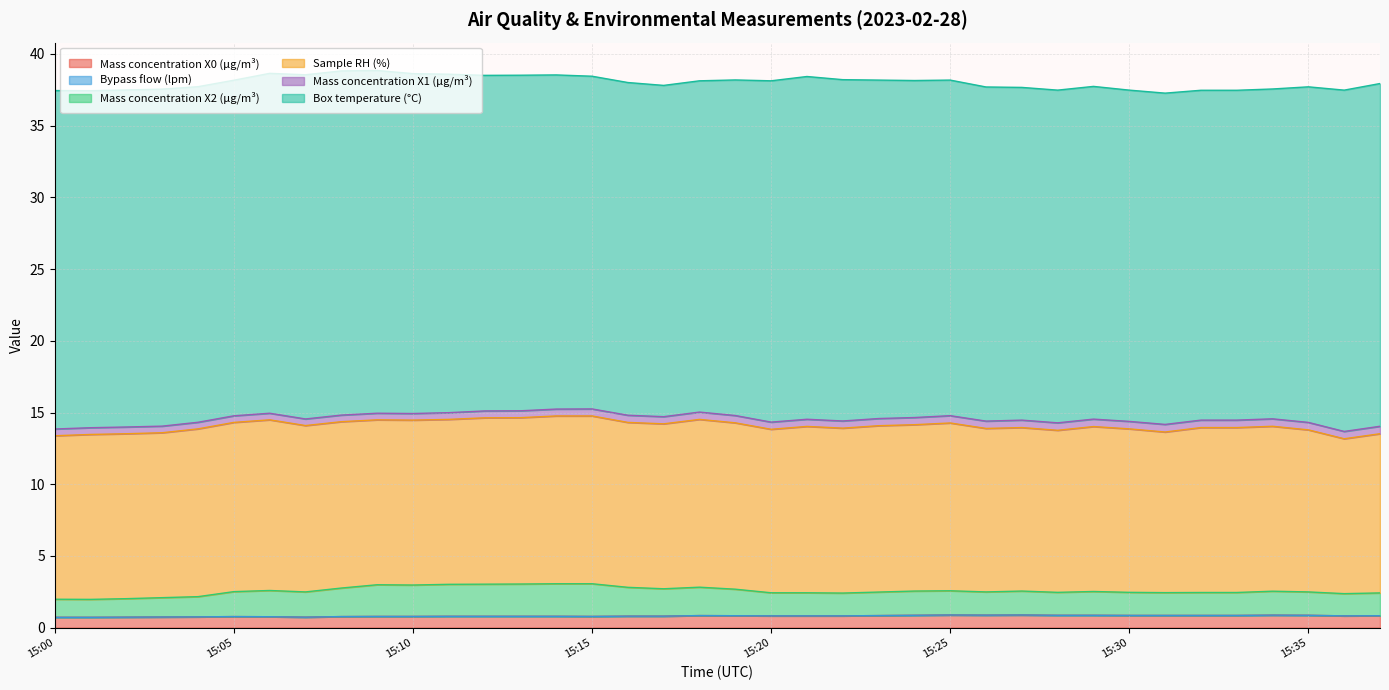

Reading left to right, list all the values displayed in this chart.

Mass concentration X0 (μg/m³): 15:00=0.7	15:01=0.7	15:02=0.7	15:03=0.7	15:04=0.8	15:05=0.8	15:06=0.8	15:07=0.7	15:08=0.8	15:09=0.8	15:10=0.8	15:11=0.8	15:12=0.8	15:13=0.8	15:14=0.8	15:15=0.8	15:16=0.8	15:17=0.8	15:18=0.8	15:19=0.8	15:20=0.8	15:21=0.8	15:22=0.8	15:23=0.8	15:24=0.9	15:25=0.9	15:26=0.9	15:27=0.9	15:28=0.9	15:29=0.9	15:30=0.8	15:31=0.8	15:32=0.8	15:33=0.8	15:34=0.9	15:35=0.9	15:36=0.8	15:37=0.8
Bypass flow (lpm): 15:00=0.0	15:01=0.0	15:02=0.0	15:03=0.0	15:04=0.0	15:05=0.0	15:06=0.0	15:07=0.0	15:08=0.0	15:09=0.0	15:10=0.0	15:11=0.0	15:12=0.0	15:13=0.0	15:14=0.0	15:15=0.0	15:16=0.0	15:17=0.0	15:18=0.0	15:19=0.0	15:20=0.0	15:21=0.0	15:22=0.0	15:23=0.0	15:24=0.0	15:25=0.0	15:26=0.0	15:27=0.0	15:28=0.0	15:29=0.0	15:30=0.0	15:31=0.0	15:32=0.0	15:33=0.0	15:34=0.0	15:35=0.0	15:36=0.0	15:37=0.0
Mass concentration X2 (μg/m³): 15:00=1.3	15:01=1.2	15:02=1.3	15:03=1.4	15:04=1.4	15:05=1.7	15:06=1.8	15:07=1.8	15:08=2.0	15:09=2.2	15:10=2.2	15:11=2.2	15:12=2.2	15:13=2.2	15:14=2.3	15:15=2.3	15:16=2.0	15:17=1.9	15:18=2.0	15:19=1.9	15:20=1.6	15:21=1.6	15:22=1.6	15:23=1.6	15:24=1.7	15:25=1.7	15:26=1.6	15:27=1.7	15:28=1.6	15:29=1.7	15:30=1.6	15:31=1.6	15:32=1.6	15:33=1.6	15:34=1.7	15:35=1.6	15:36=1.6	15:37=1.6
Sample RH (%): 15:00=11.4	15:01=11.5	15:02=11.5	15:03=11.5	15:04=11.7	15:05=11.8	15:06=11.9	15:07=11.6	15:08=11.6	15:09=11.5	15:10=11.5	15:11=11.5	15:12=11.6	15:13=11.6	15:14=11.7	15:15=11.7	15:16=11.5	15:17=11.5	15:18=11.7	15:19=11.6	15:20=11.4	15:21=11.6	15:22=11.5	15:23=11.6	15:24=11.6	15:25=11.7	15:26=11.4	15:27=11.4	15:28=11.3	15:29=11.5	15:30=11.4	15:31=11.2	15:32=11.5	15:33=11.5	15:34=11.5	15:35=11.3	15:36=10.8	15:37=11.1
Mass concentration X1 (μg/m³): 15:00=0.5	15:01=0.5	15:02=0.5	15:03=0.5	15:04=0.5	15:05=0.5	15:06=0.5	15:07=0.5	15:08=0.5	15:09=0.5	15:10=0.5	15:11=0.5	15:12=0.5	15:13=0.5	15:14=0.5	15:15=0.5	15:16=0.5	15:17=0.5	15:18=0.5	15:19=0.5	15:20=0.5	15:21=0.5	15:22=0.5	15:23=0.5	15:24=0.5	15:25=0.5	15:26=0.5	15:27=0.5	15:28=0.5	15:29=0.5	15:30=0.5	15:31=0.5	15:32=0.5	15:33=0.5	15:34=0.5	15:35=0.5	15:36=0.5	15:37=0.5
Box temperature (°C): 15:00=23.6	15:01=23.5	15:02=23.5	15:03=23.5	15:04=23.4	15:05=23.4	15:06=23.7	15:07=24.0	15:08=24.0	15:09=23.9	15:10=23.7	15:11=23.6	15:12=23.4	15:13=23.4	15:14=23.3	15:15=23.2	15:16=23.2	15:17=23.1	15:18=23.1	15:19=23.4	15:20=23.8	15:21=23.9	15:22=23.8	15:23=23.6	15:24=23.5	15:25=23.4	15:26=23.3	15:27=23.2	15:28=23.2	15:29=23.2	15:30=23.1	15:31=23.1	15:32=23.0	15:33=23.0	15:34=23.0	15:35=23.4	15:36=23.8	15:37=23.9